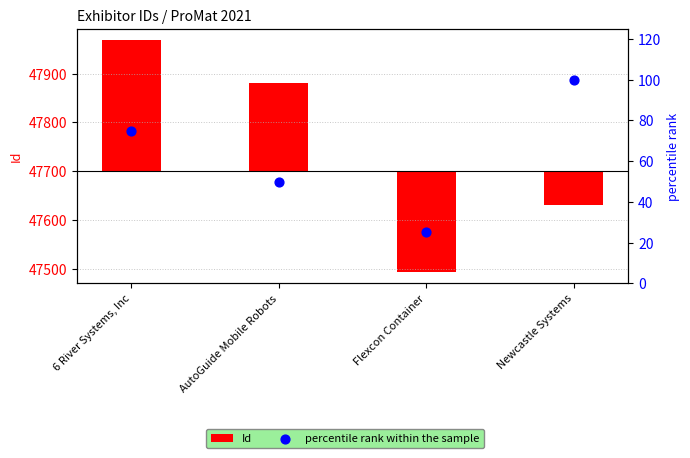

Which series contains the lowest Y value?

Id